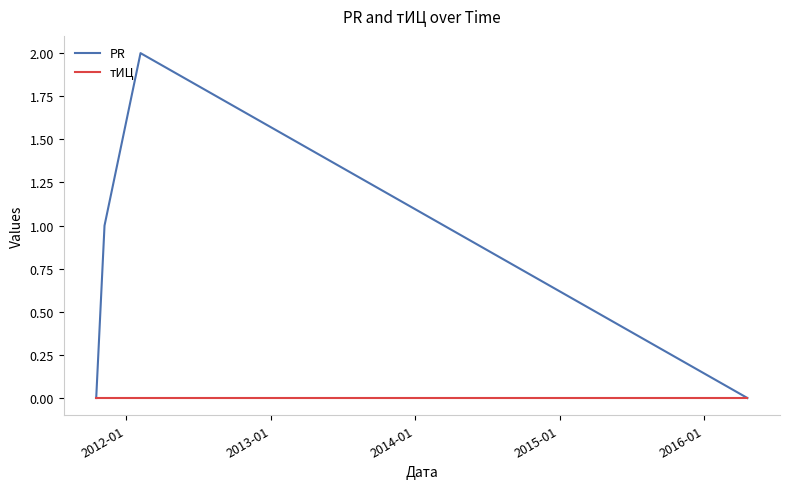

Which series has the widest spread of values?

PR